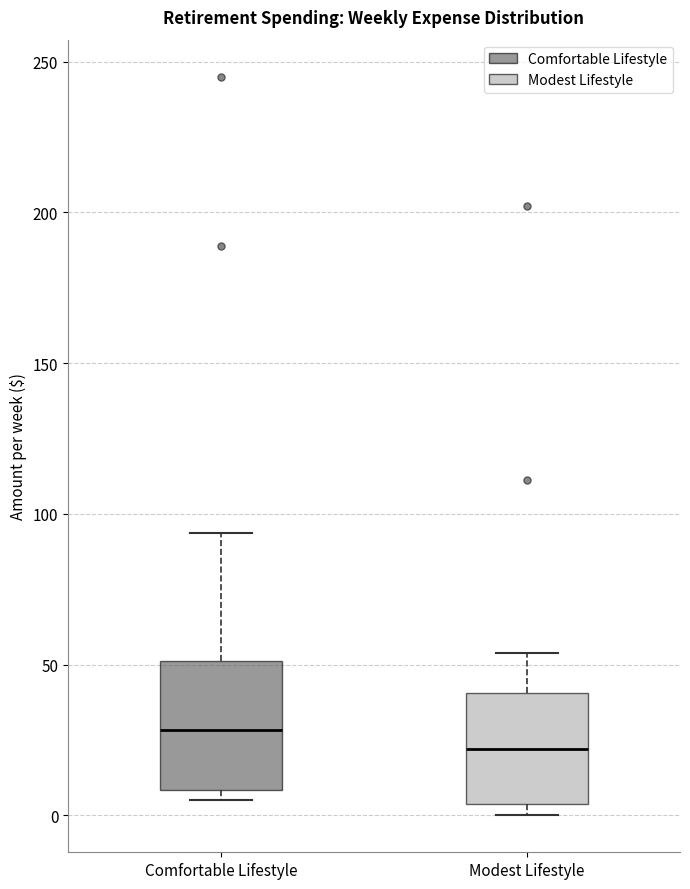

Where is the upper edge of the box for Comfortable Lifestyle on the y-axis? The values are not printed on the chart, so give them approximately, as read against the axis.

50